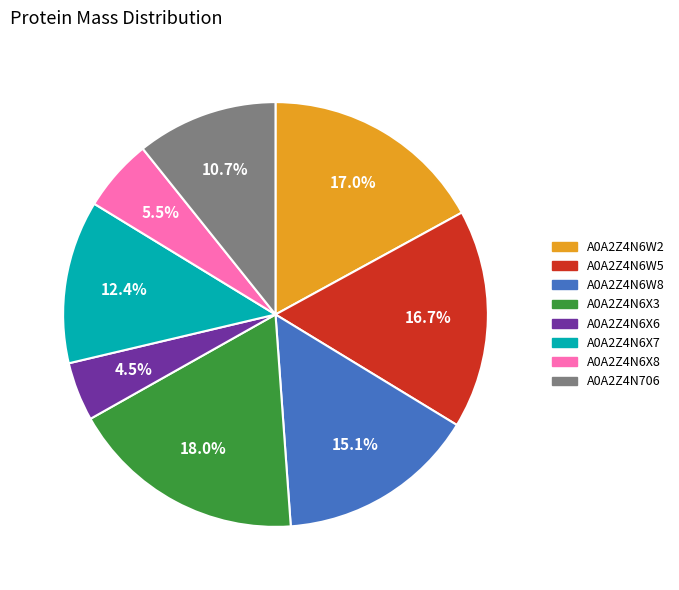

What is the smallest slice in the pie chart?

A0A2Z4N6X6